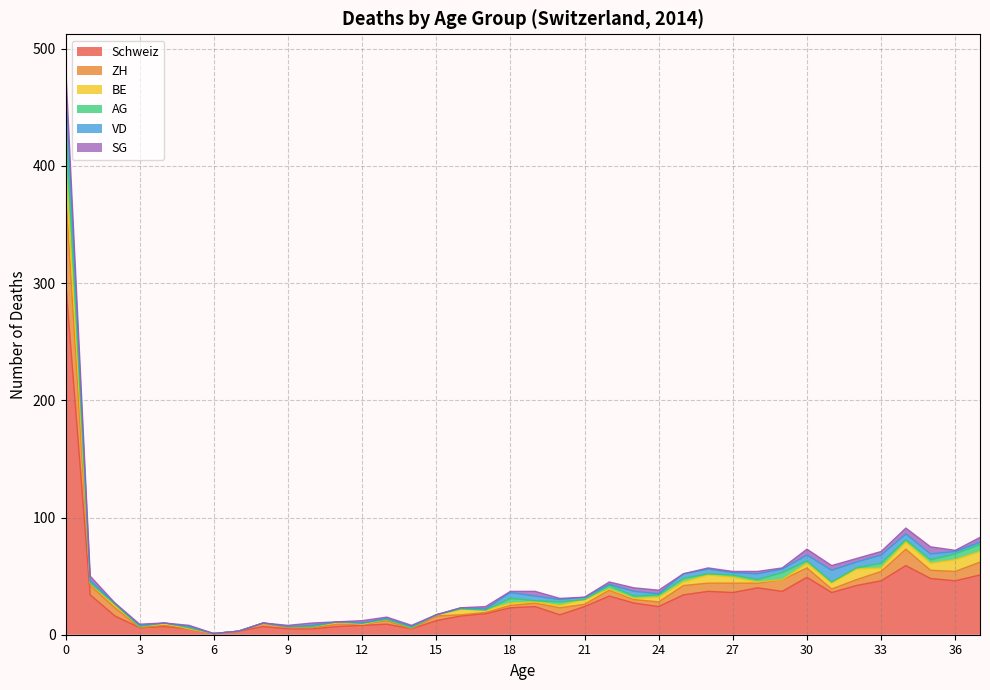

True or false: VD has more than 2 points higher than both neighbors.

True